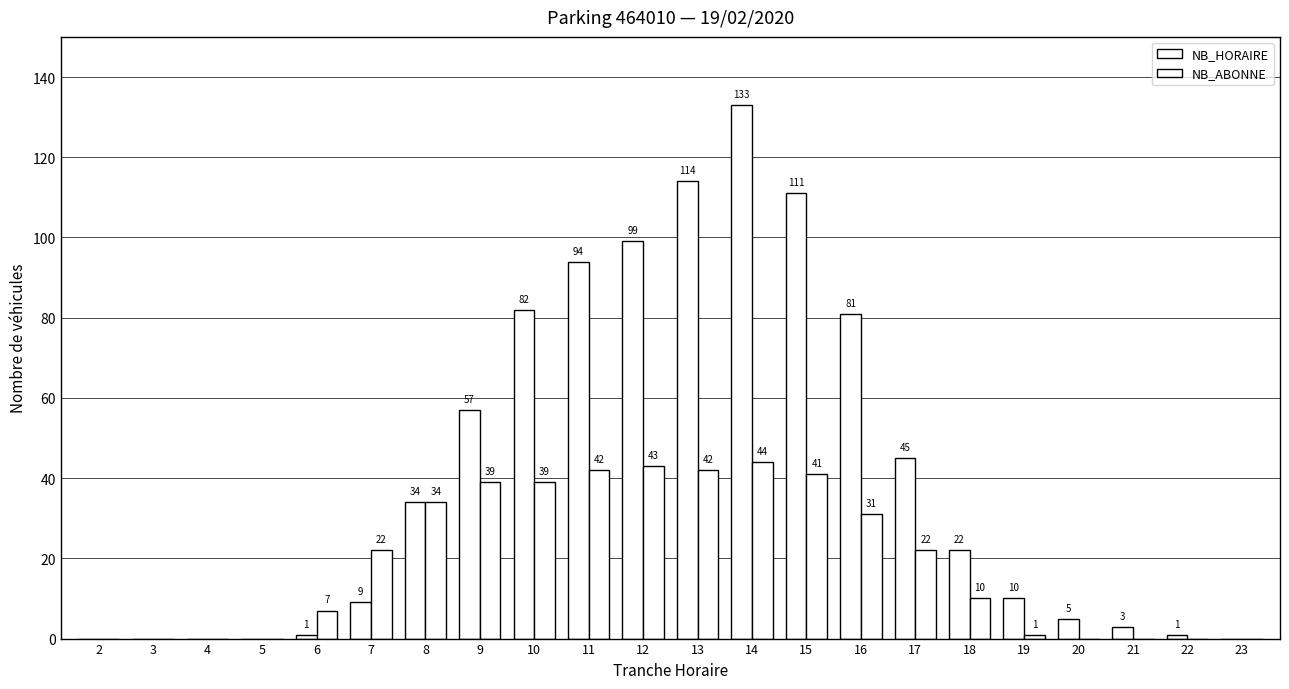

At which label does NB_HORAIRE first exceed 22?

8